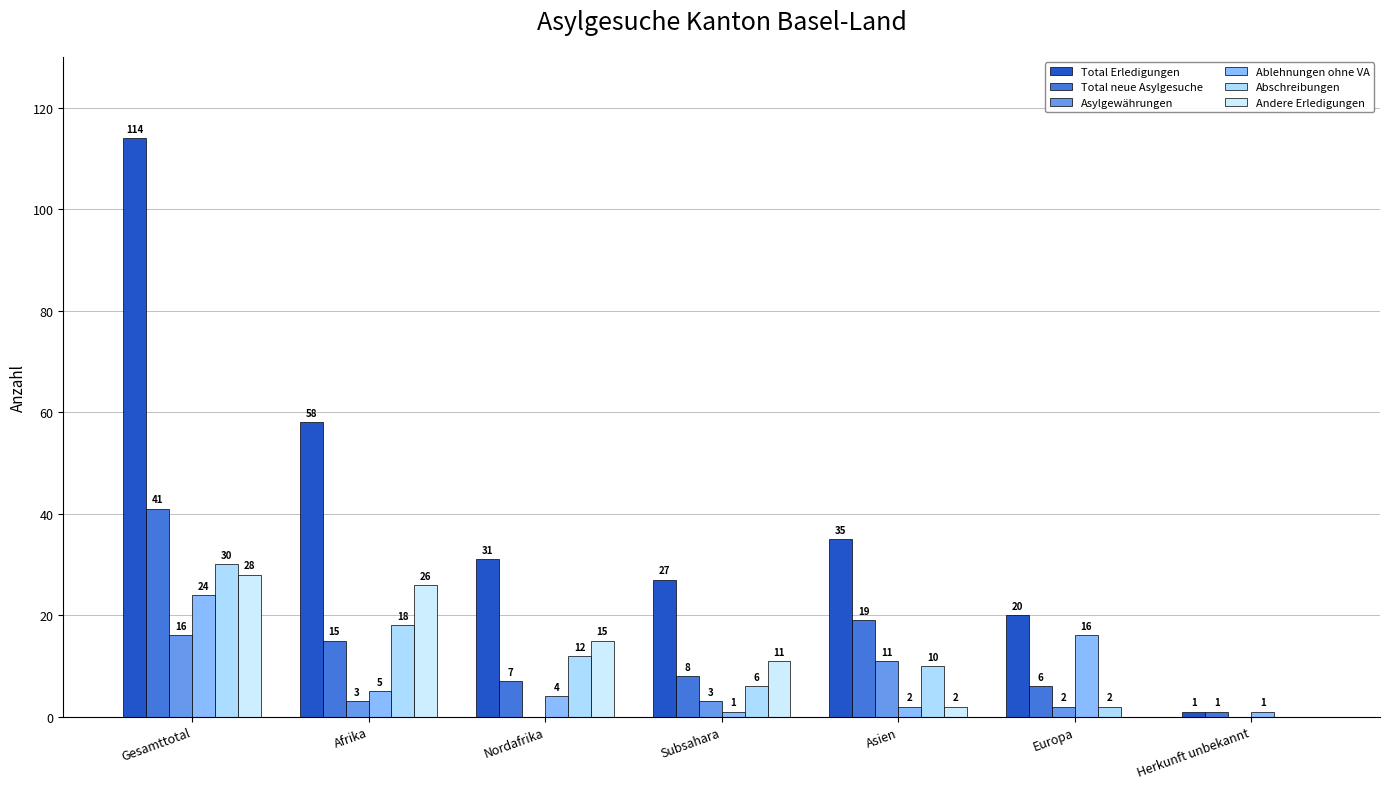

What is the value of the Total neue Asylgesuche bar at the 3rd from the left?

7